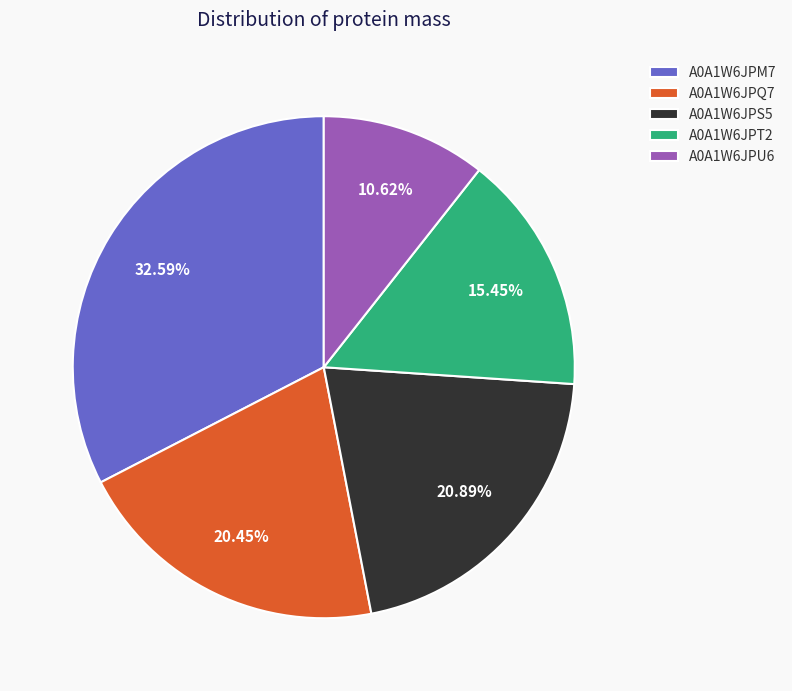

What is the smallest slice in the pie chart?

A0A1W6JPU6